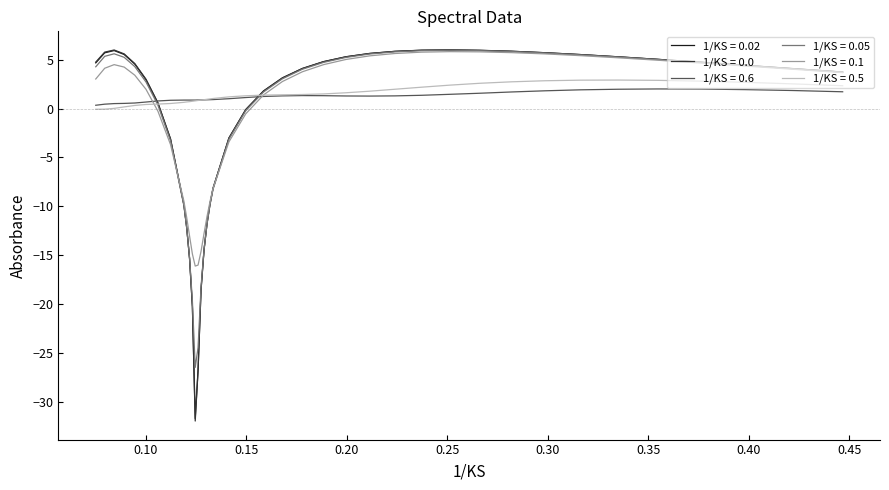

What is the maximum value shown in the chart?

6.0